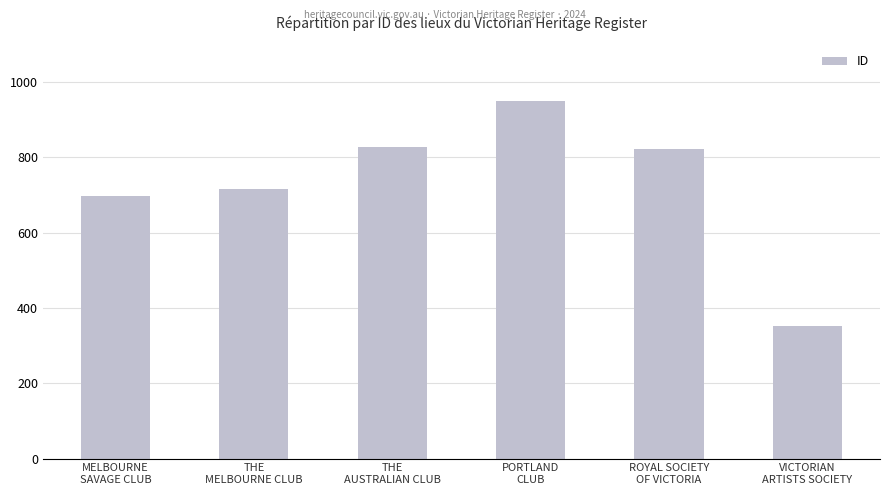

The chart shows a value of 715 at THE
MELBOURNE CLUB. True or false?

True